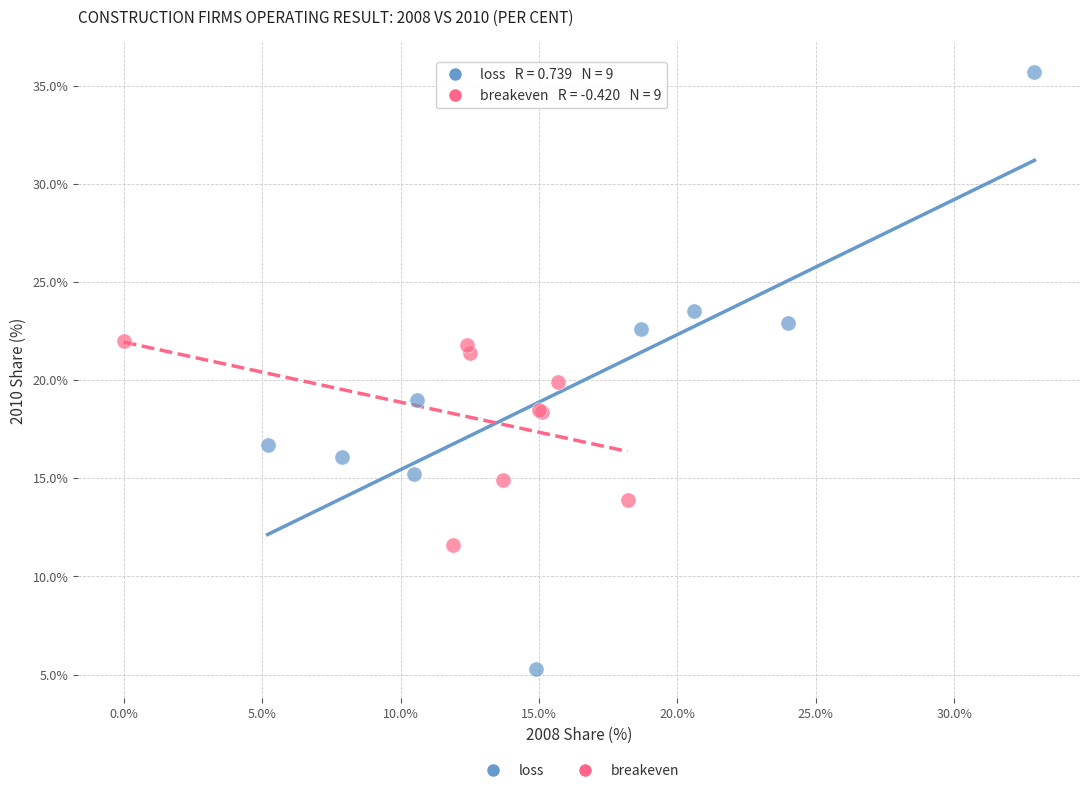

Which series contains the lowest Y value?

loss